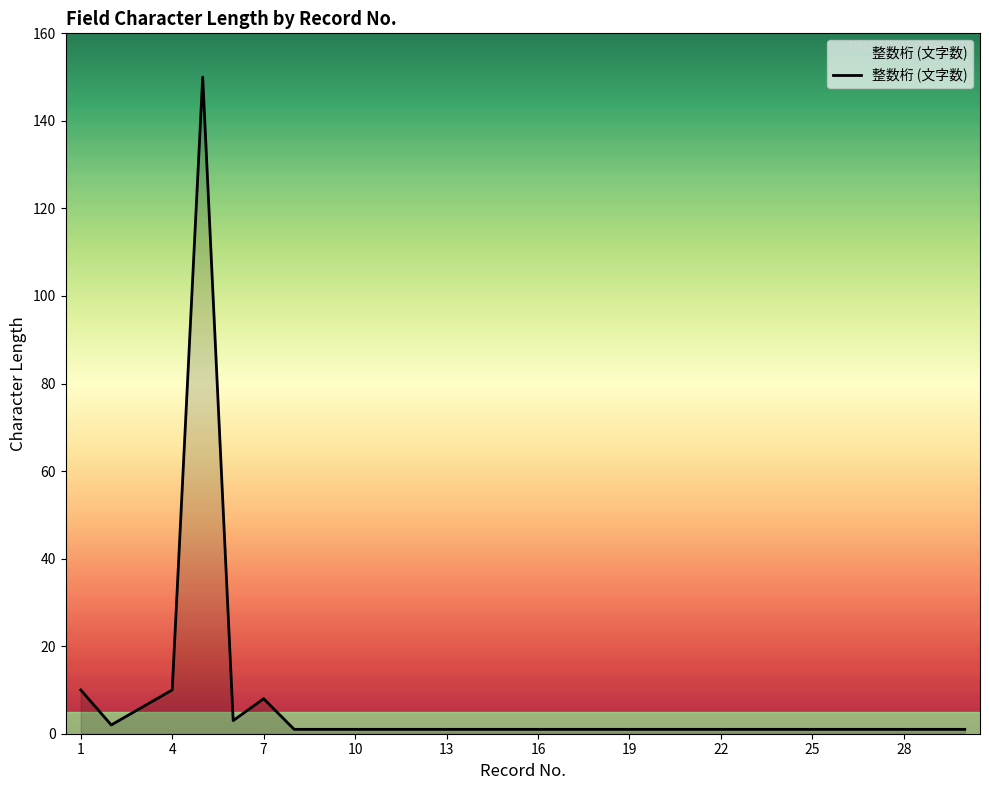

What is the maximum value shown in the chart?

150